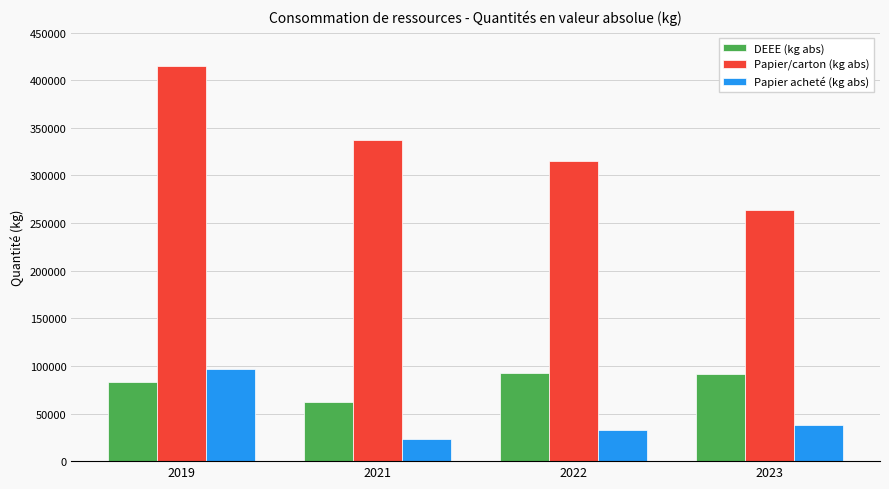

What are all the series names shown in the legend?

DEEE (kg abs), Papier/carton (kg abs), Papier acheté (kg abs)